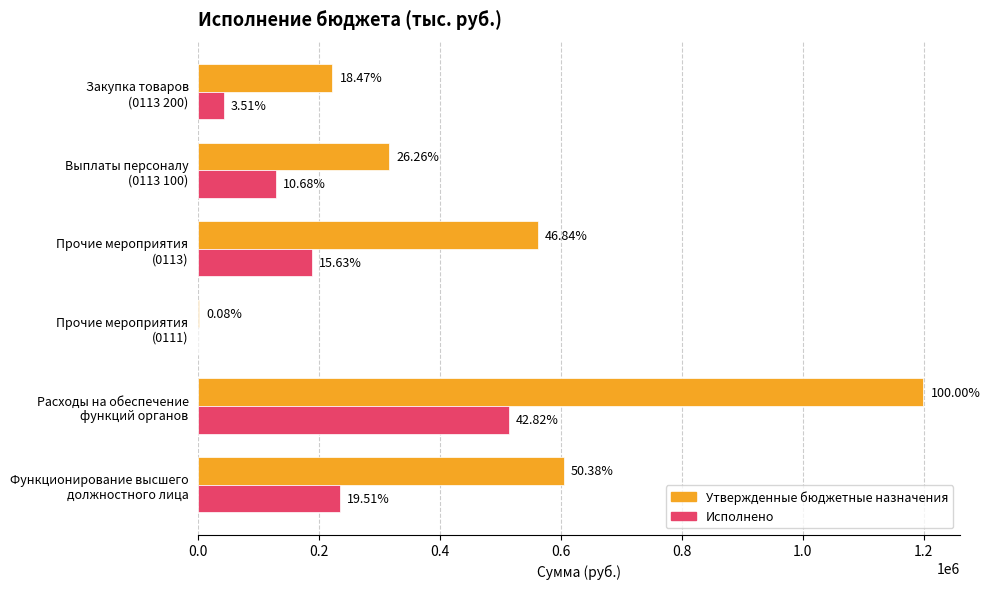

What are all the series names shown in the legend?

Утвержденные бюджетные назначения, Исполнено